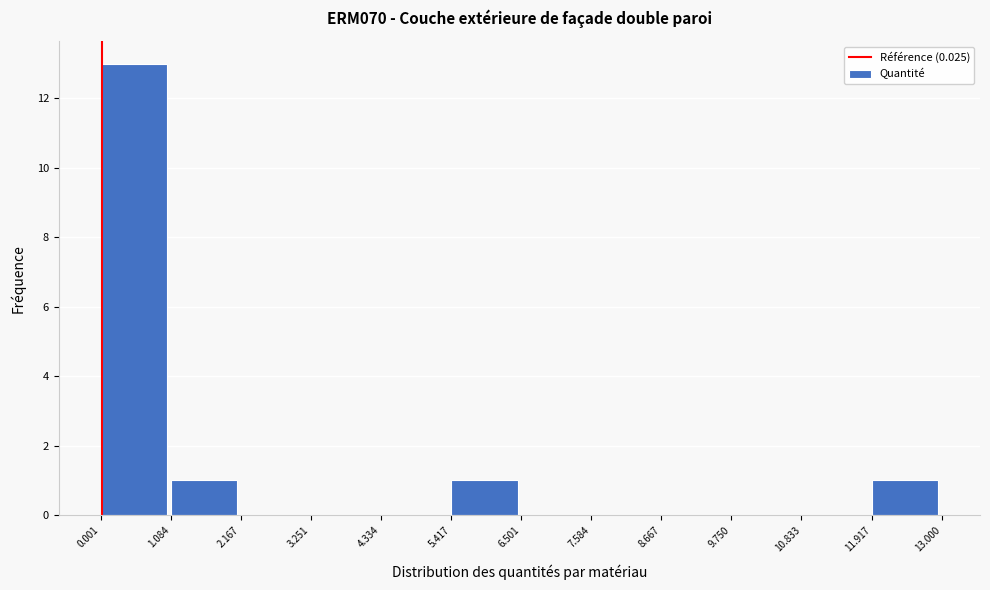

Which range on the x-axis has the tallest bar?

0.001 to 1.084